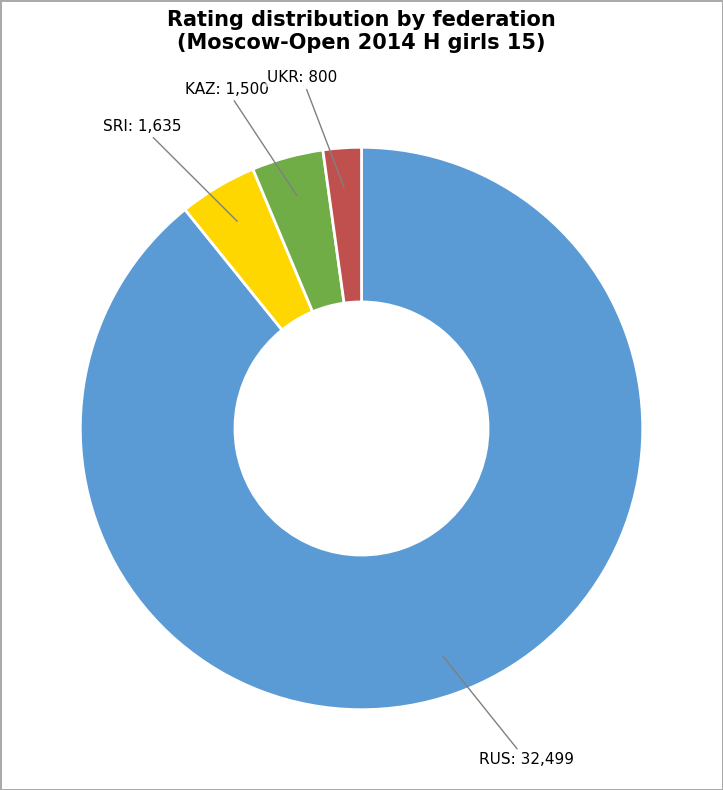

Does RUS account for over 50% of the chart?

Yes